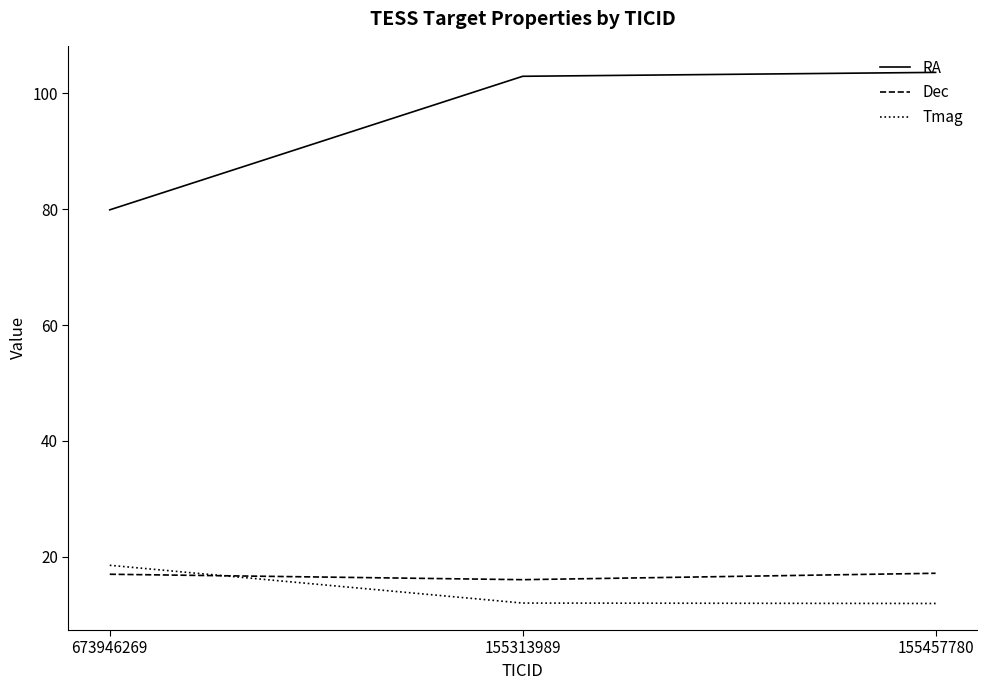

Count the number of categories in the chart.

3